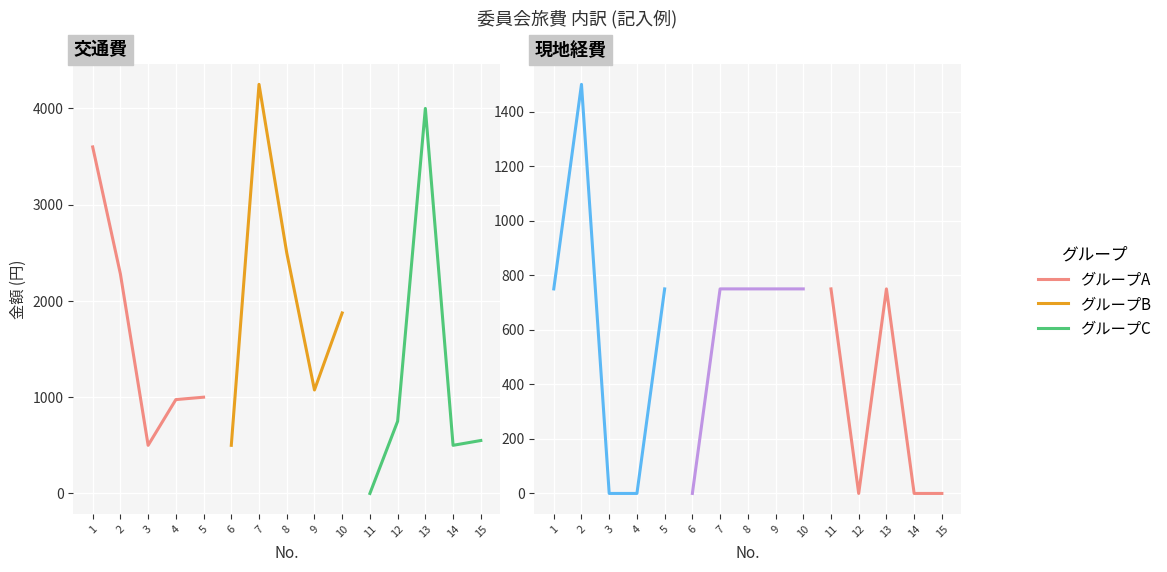

What is the value of the グループB point at the 4th from the left?

750